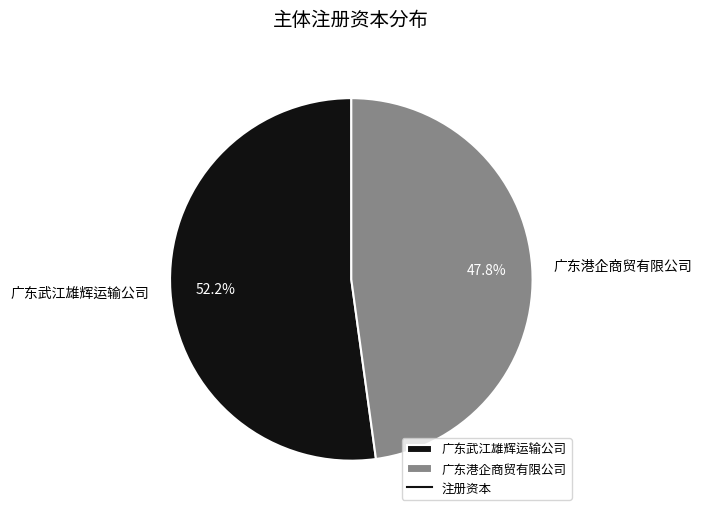

Does 广东武江雄辉运输公司 represent more than half of the total?

Yes